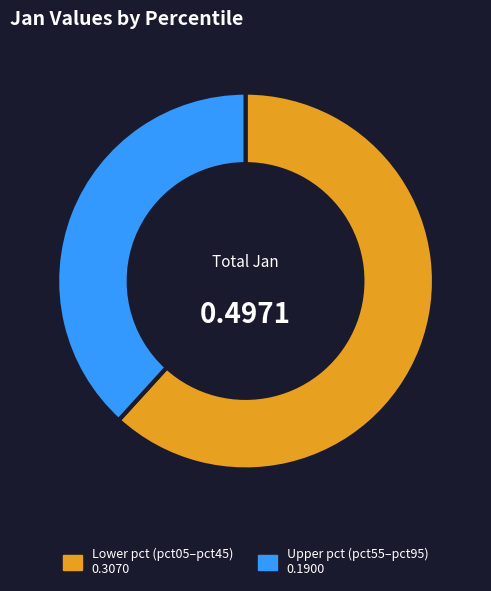

Does any single category account for the majority?

Yes